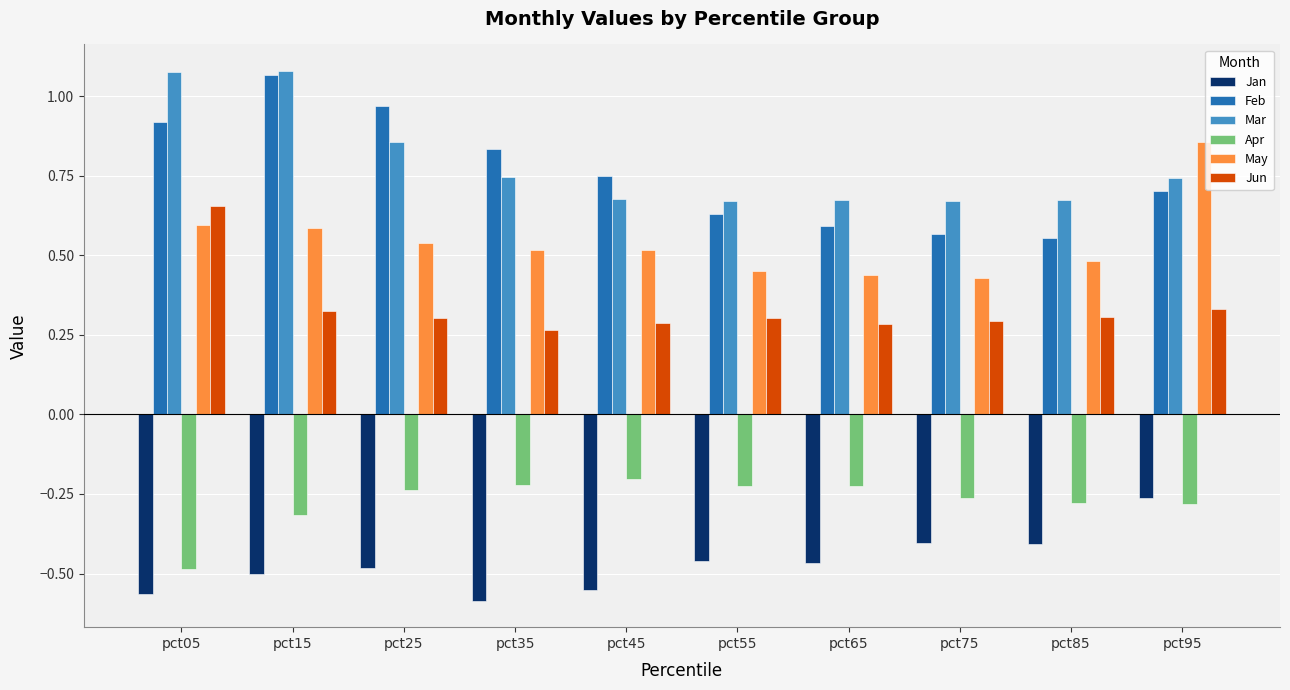

Which series has the largest range (max minus min)?

Feb